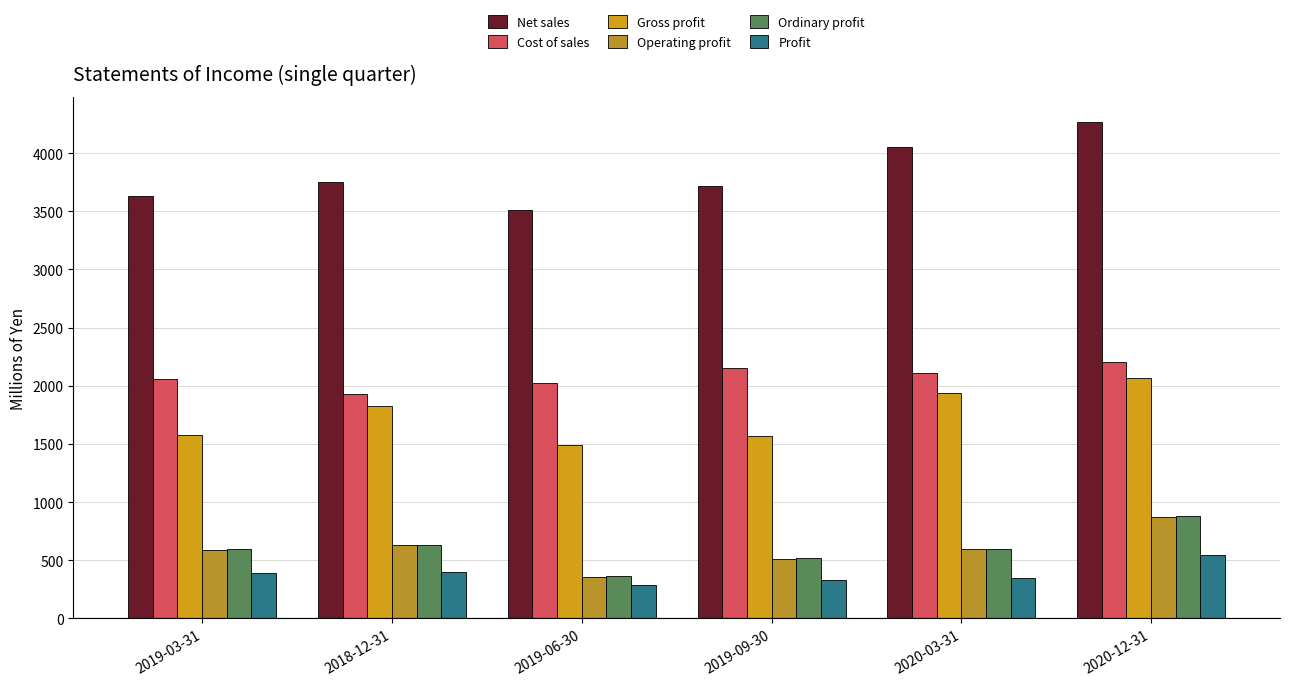

What is the sum of all Operating profit values?

3567